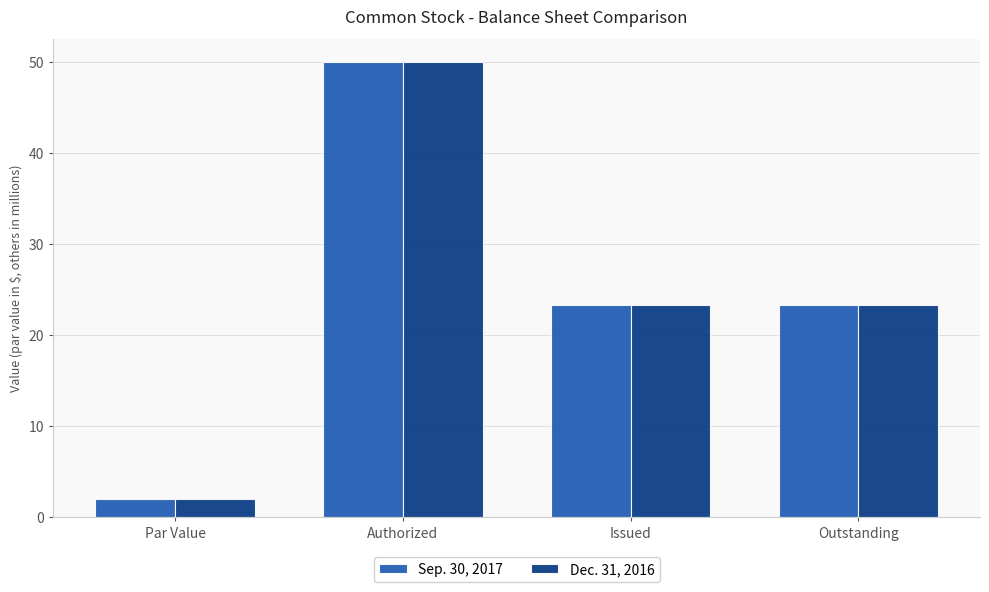

What is the smallest value displayed?

2.0